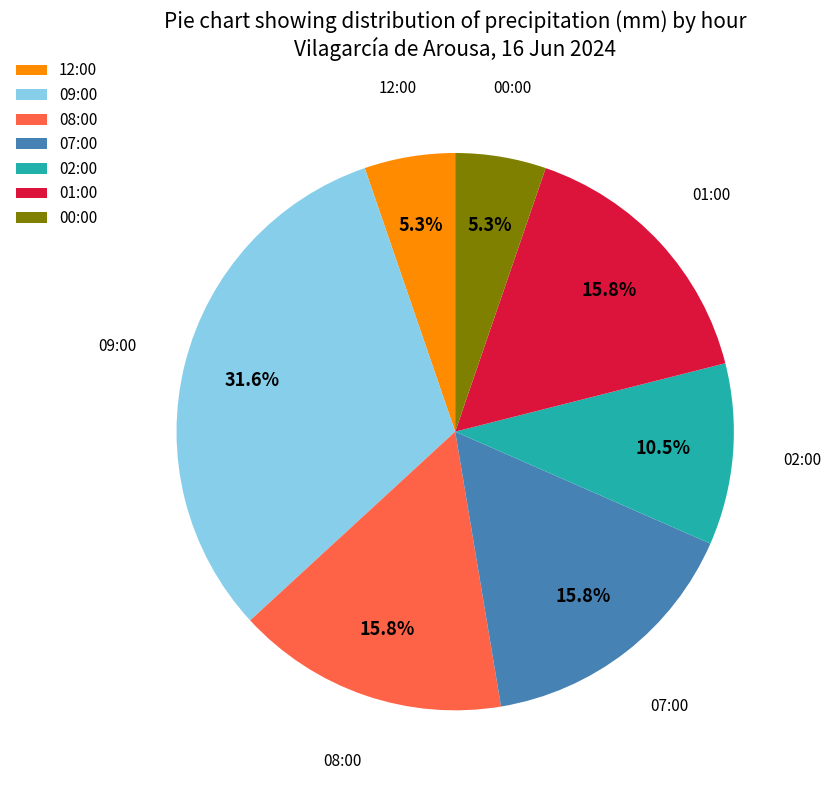

Which category has the biggest portion of the pie?

09:00